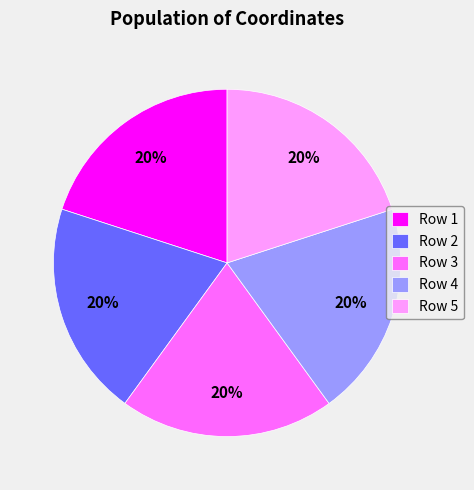

Is there any slice that represents more than half of the pie?

No